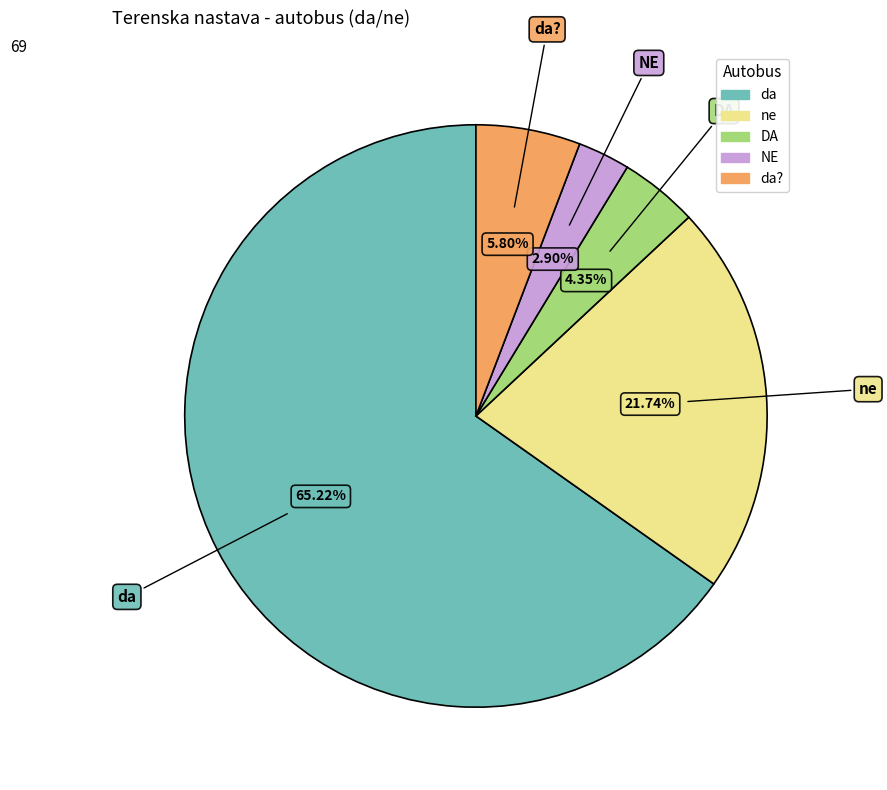

Is there any slice that represents more than half of the pie?

Yes